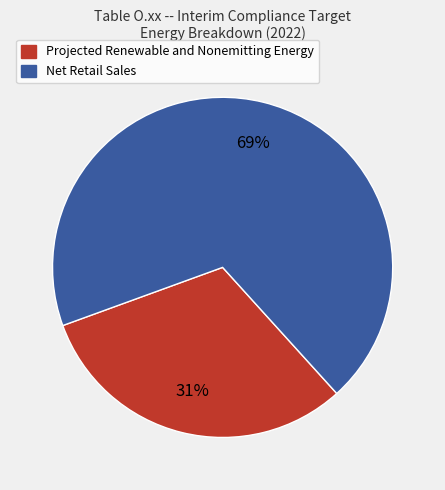

To the nearest percent, what is the difference between the largest and smallest slice percentages?

38%